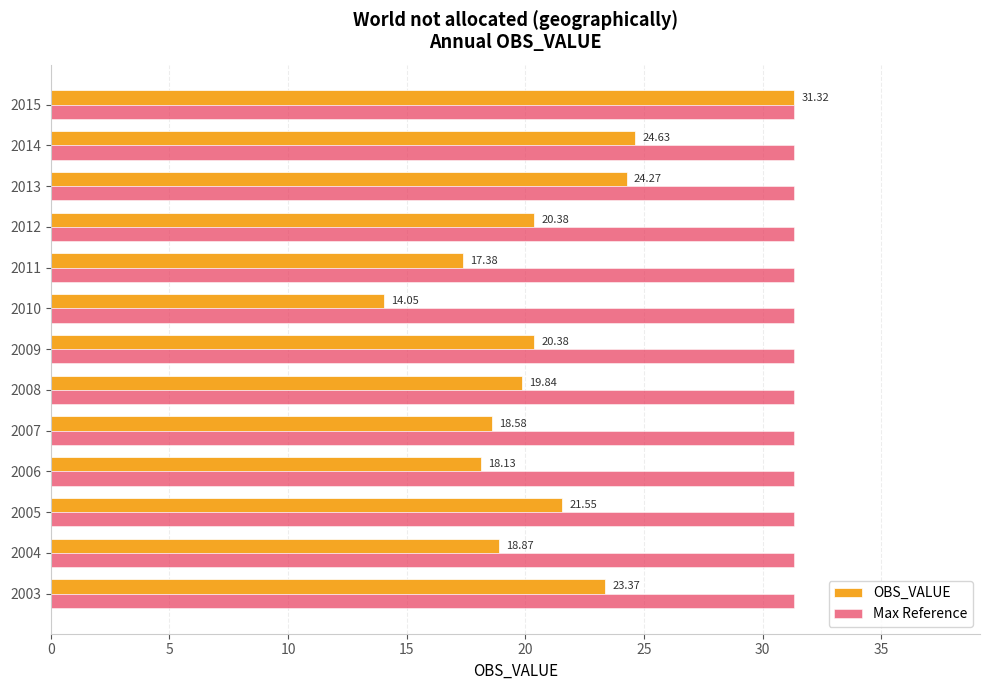

At how many categories does at least one series exceed 22?

13